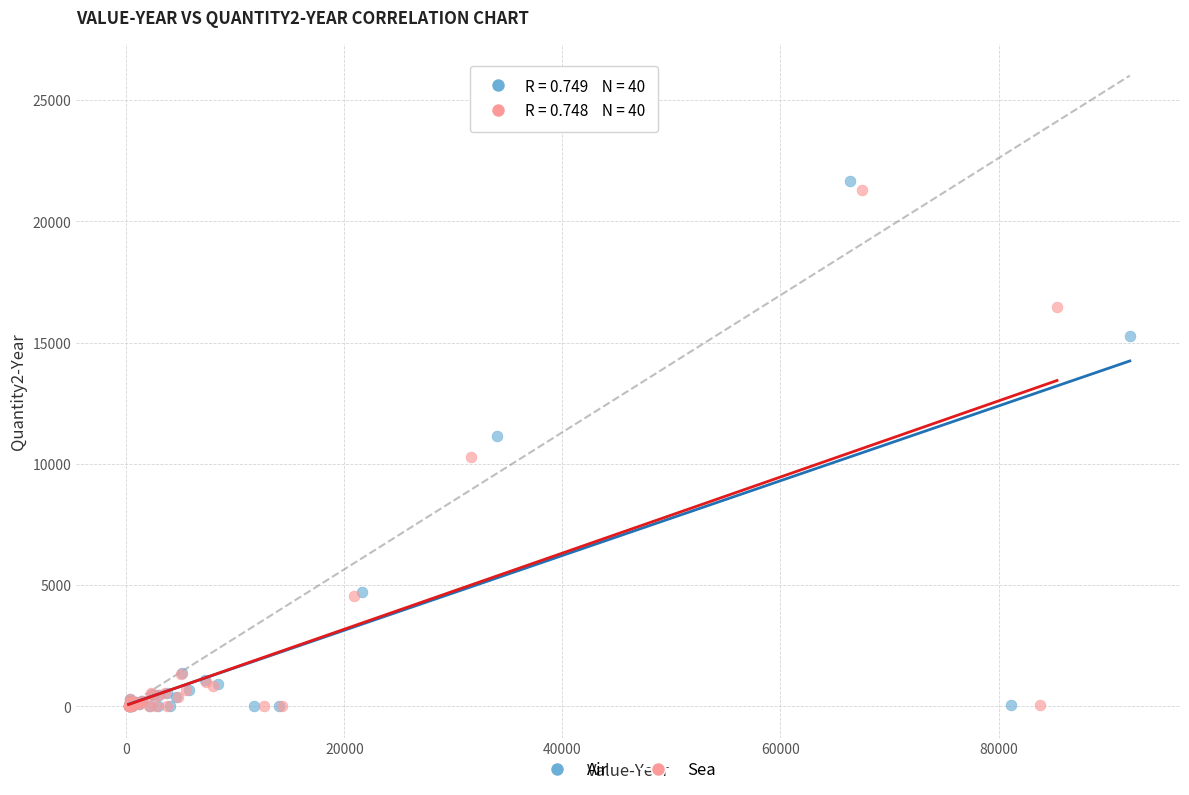

Which series has the largest Y range (max minus min)?

Air